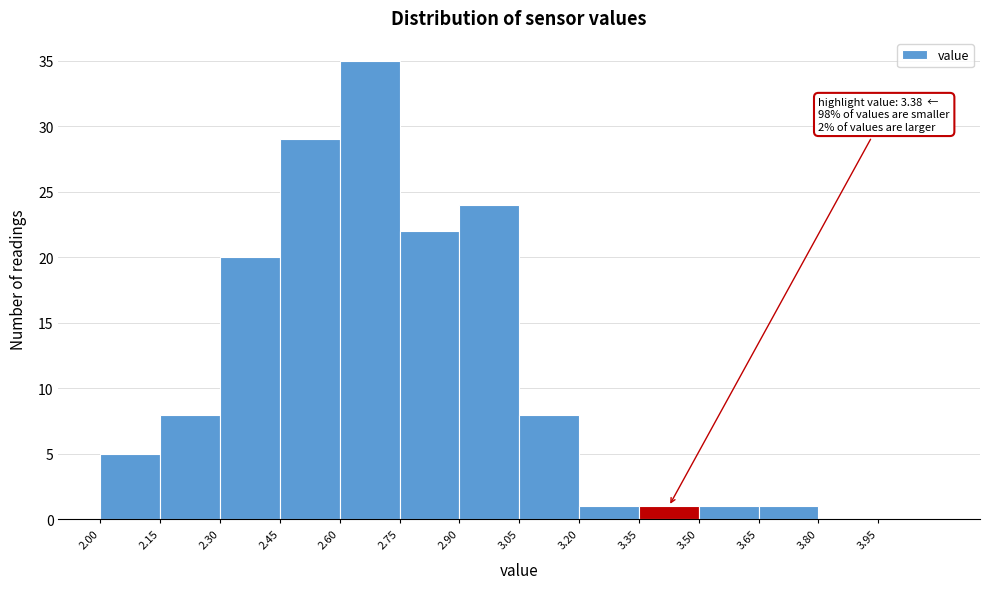

Which range on the x-axis has the tallest bar?

2.60 to 2.75